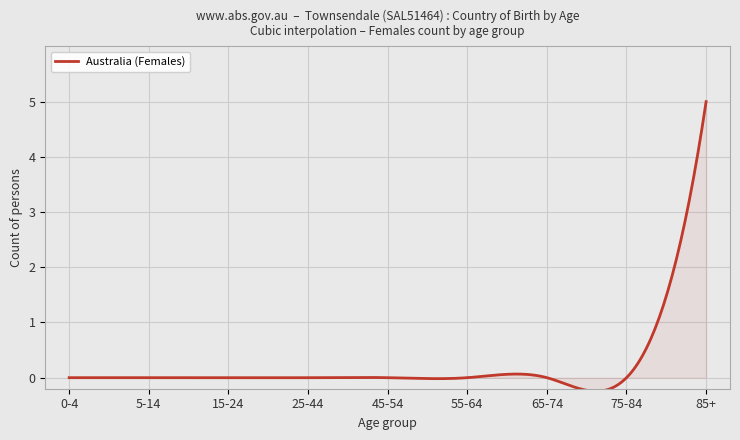

What is the difference between the maximum and minimum values?

5.2